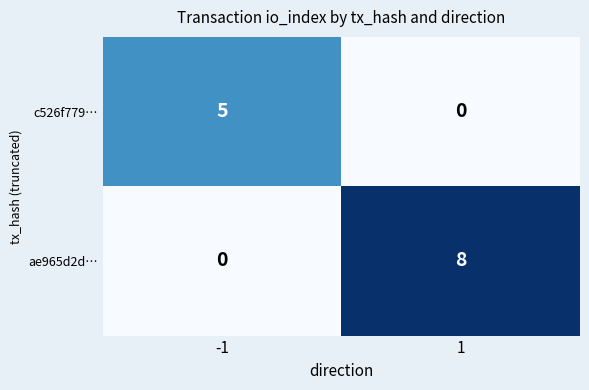

What is the total value across all series at 1?

8